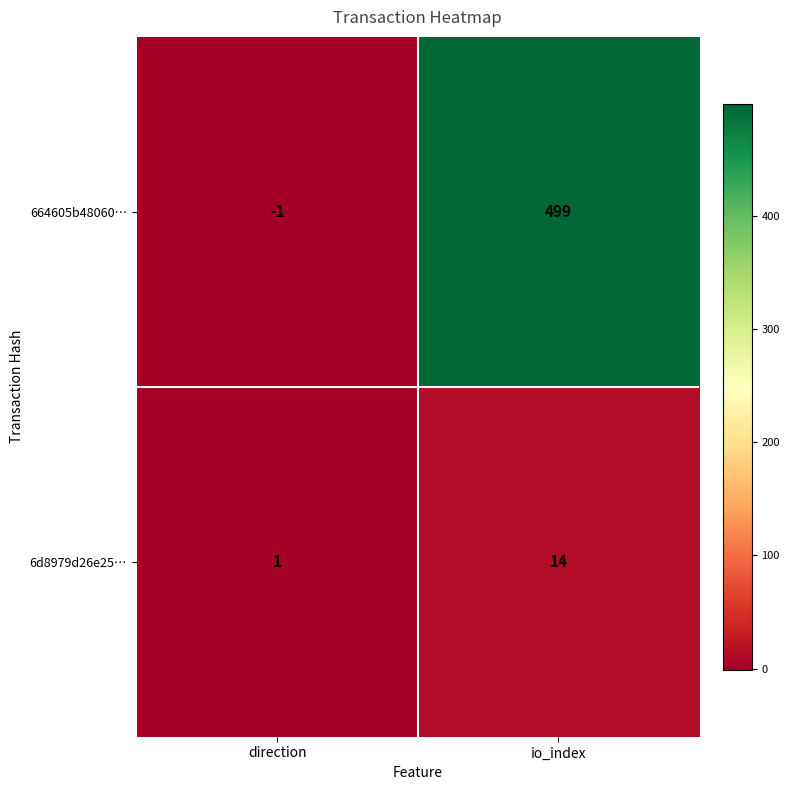

The 6d8979d26e25… series shows 1 at direction. True or false?

True